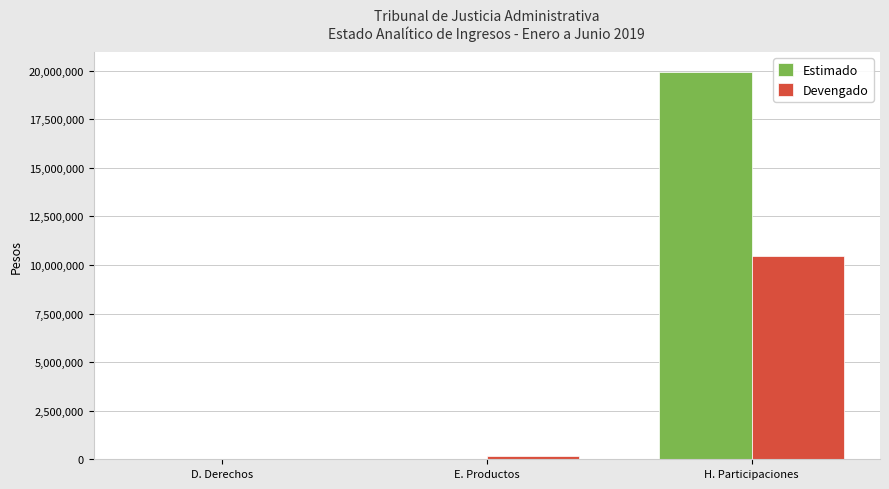

Is the value of Estimado at H. Participaciones greater than the value of Devengado at H. Participaciones?

Yes